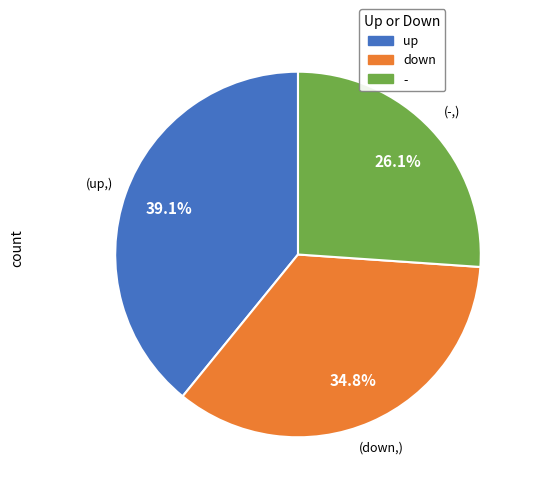

Approximately how many times larger is the value at up compared to -?

1.5